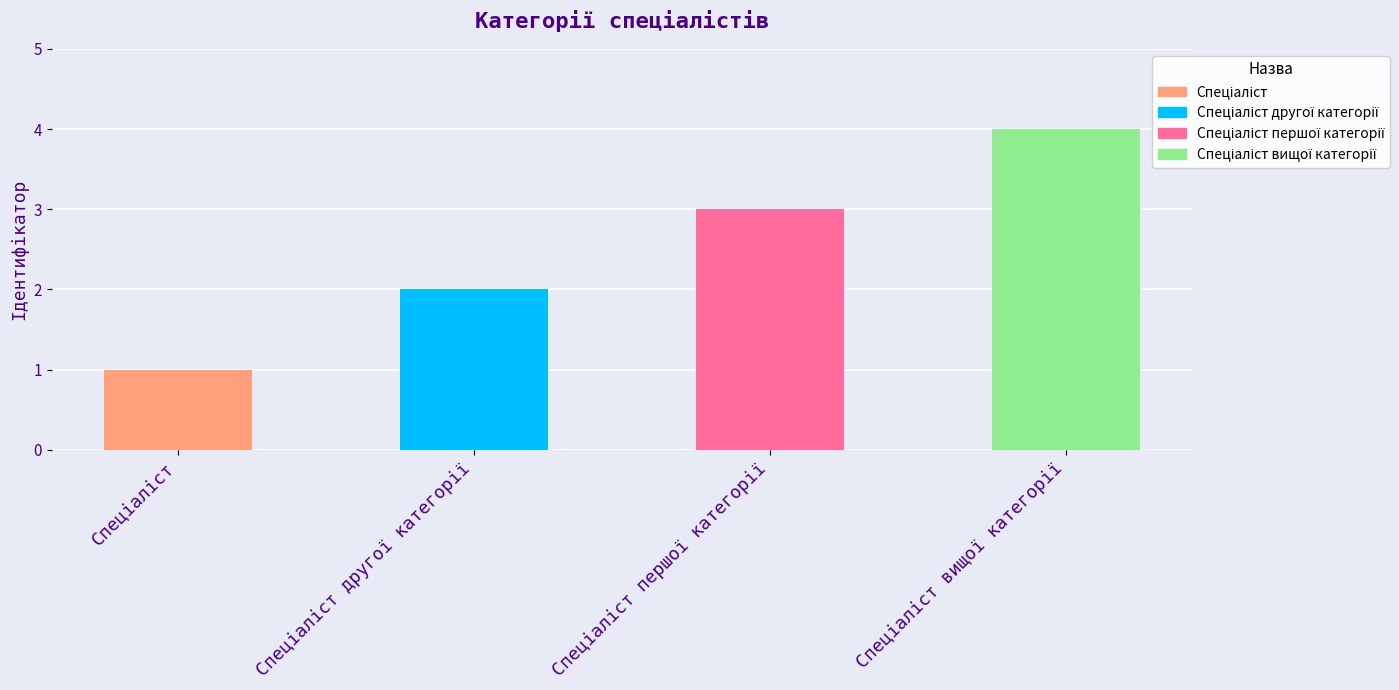

What is the maximum value shown in the chart?

4